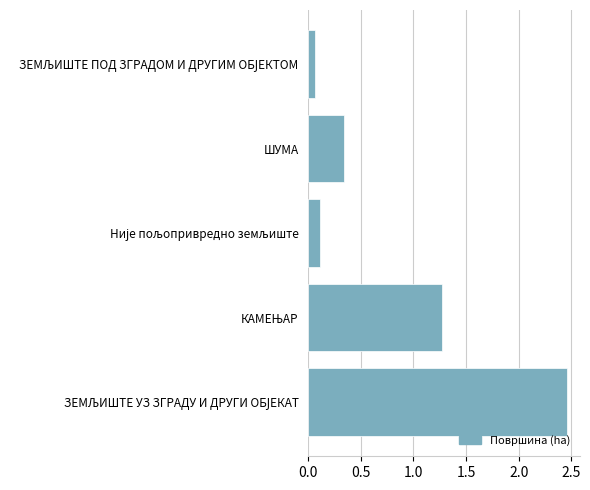

True or false: the data shows 0.6 at ШУМА.

False